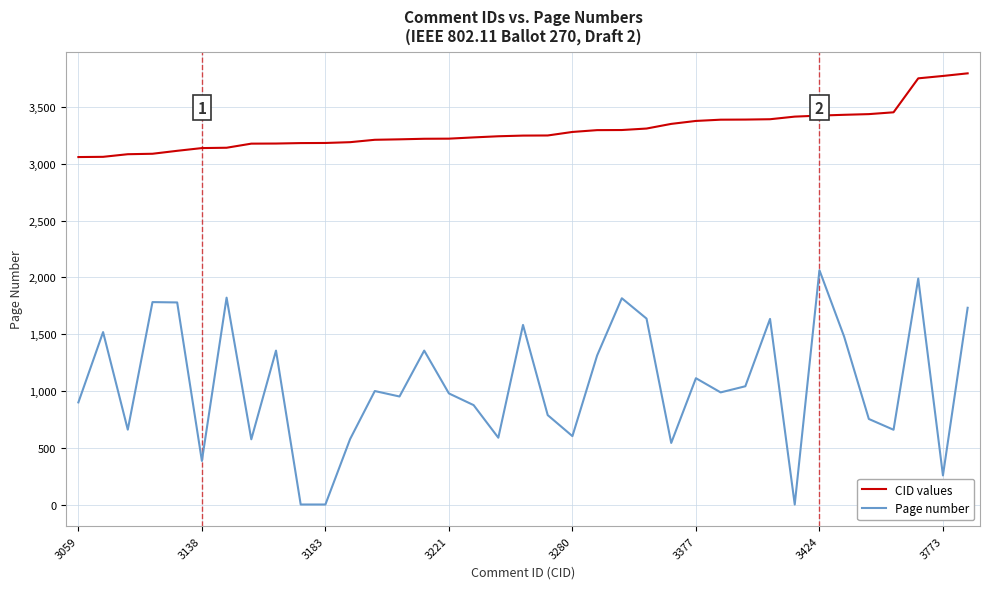

What is the greatest value displayed?

3796